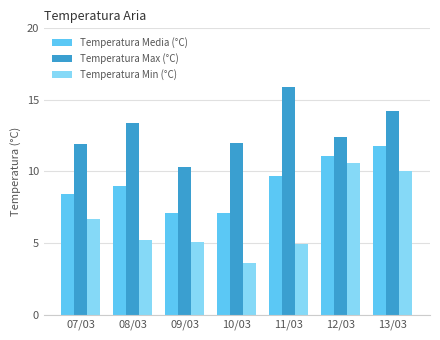

What is the value of the Temperatura Min (°C) bar at the 7th from the left?

10.0